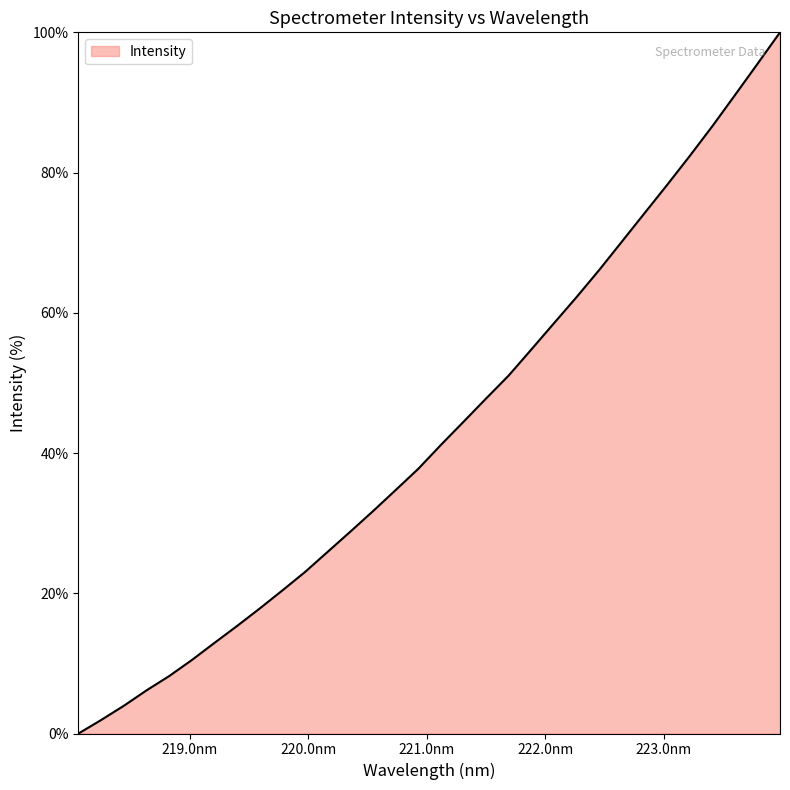

Reading right to left, list all the values displayed in this chart.

100.0	95.5	91.0	86.6	82.3	78.2	74.2	70.1	66.1	62.2	58.5	54.8	51.1	47.8	44.4	41.1	37.7	34.7	31.7	28.8	25.9	23.0	20.4	17.8	15.3	12.9	10.5	8.2	6.1	4.0	1.9	0.0